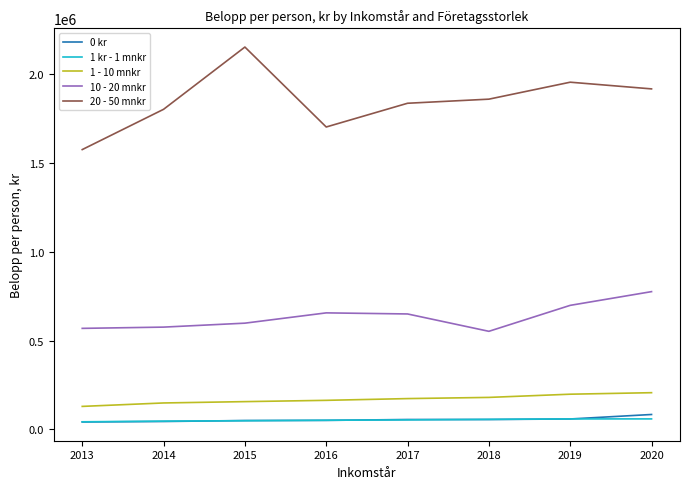

Which series has the widest spread of values?

20 - 50 mnkr